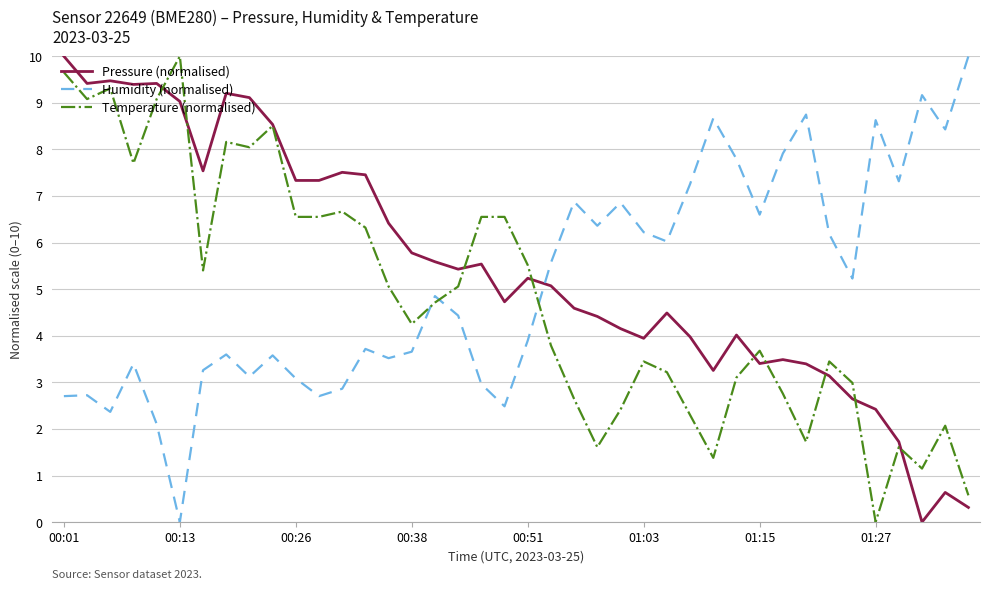

What is the maximum value for Humidity (normalised)?

10.0